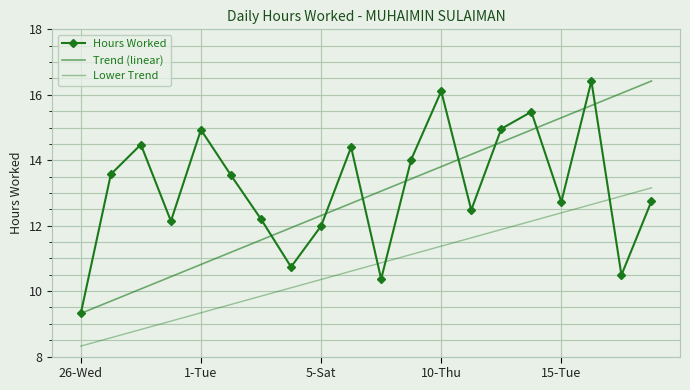

Which category has the lowest value in the Hours Worked series?

26-Wed